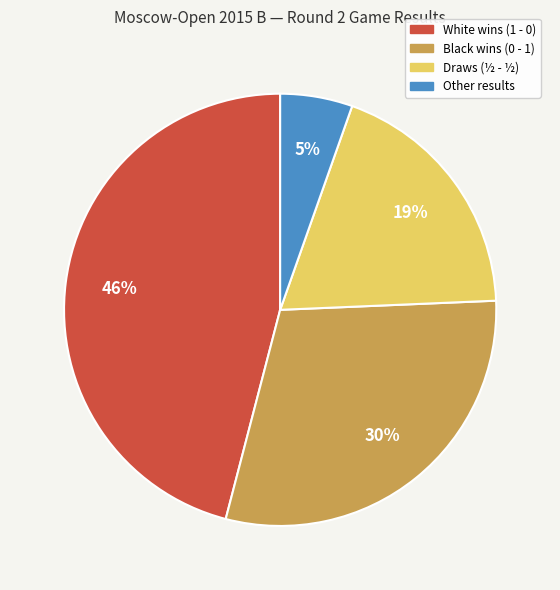

What percentage is the Draws (½ - ½) slice, to the nearest percent?

19%